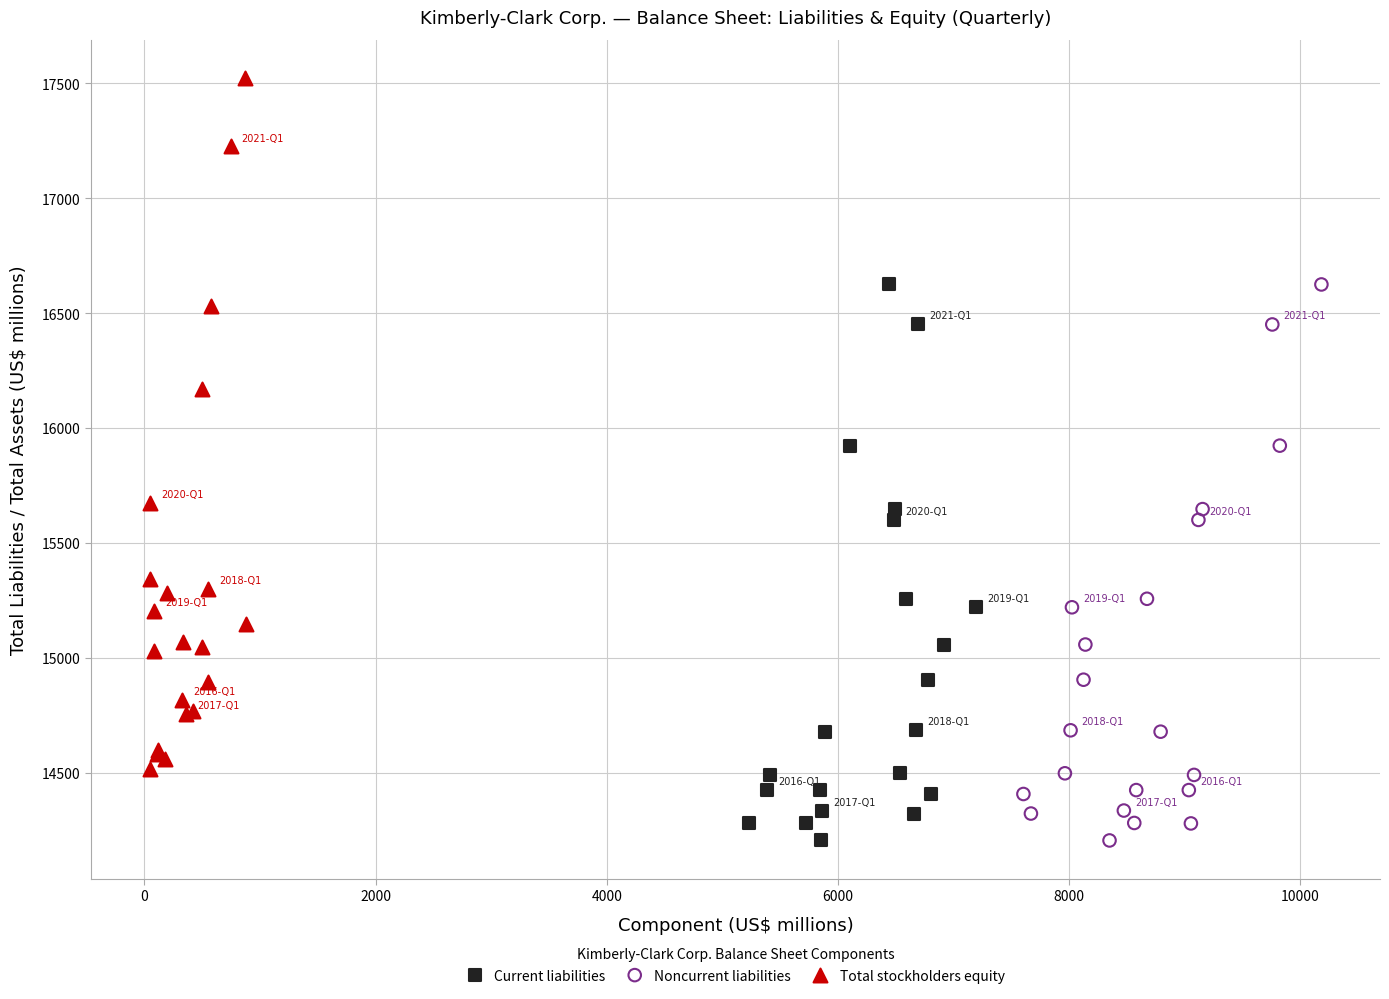

Which series has the largest Y range (max minus min)?

Total stockholders equity